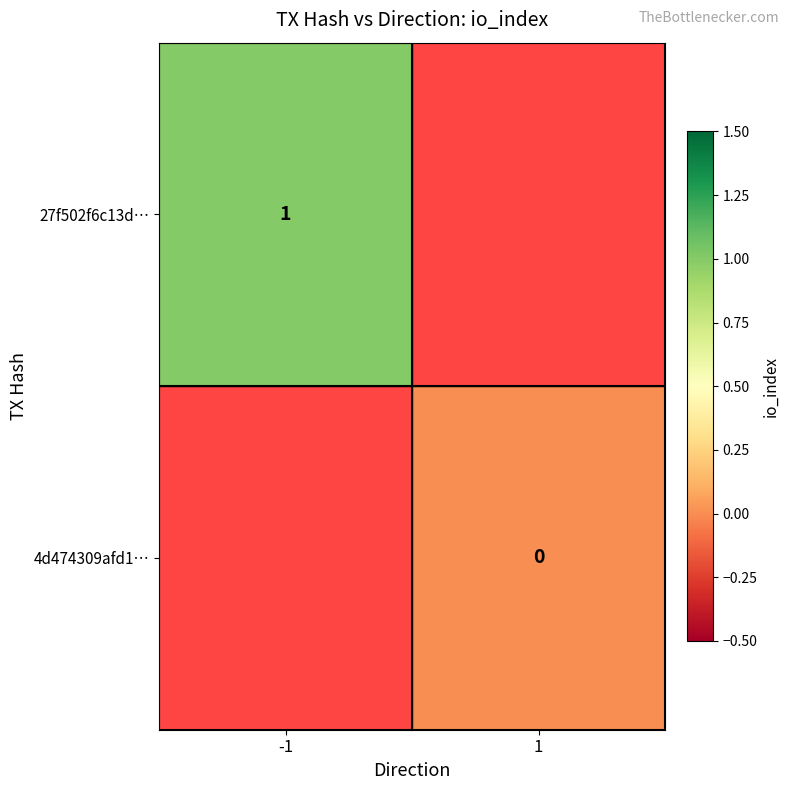

How many series are shown in this chart?

2